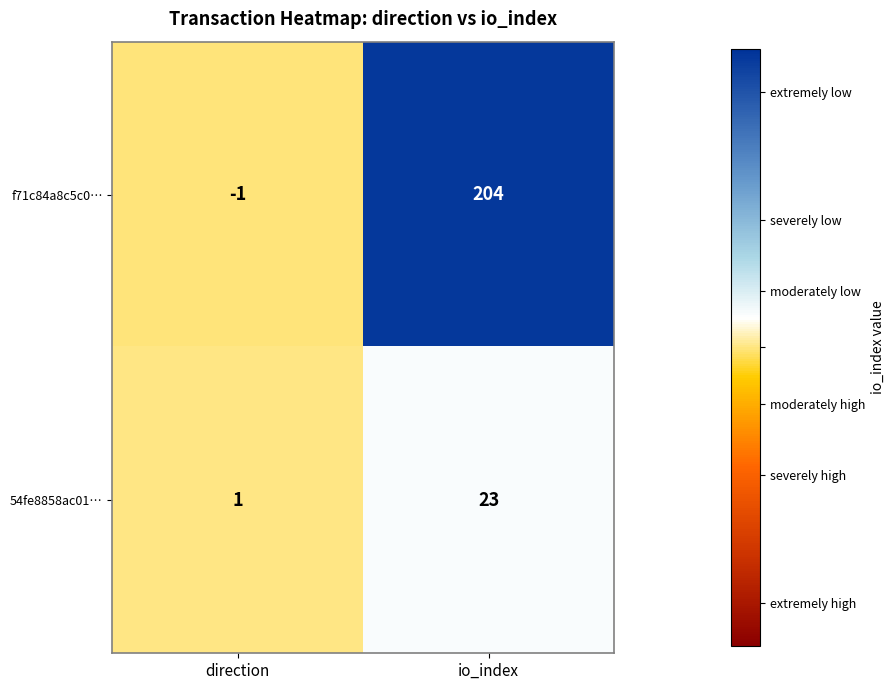

Between direction and io_index, which series saw the biggest shift?

f71c84a8c5c0…